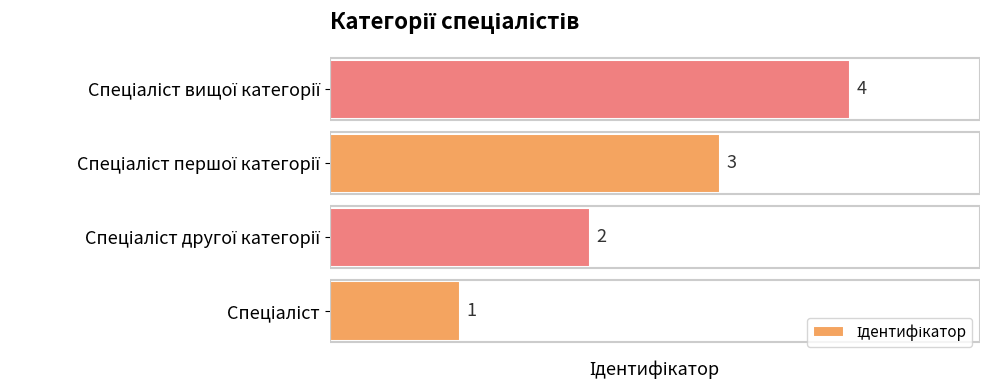

Count the values in the range 2 to 4.

3